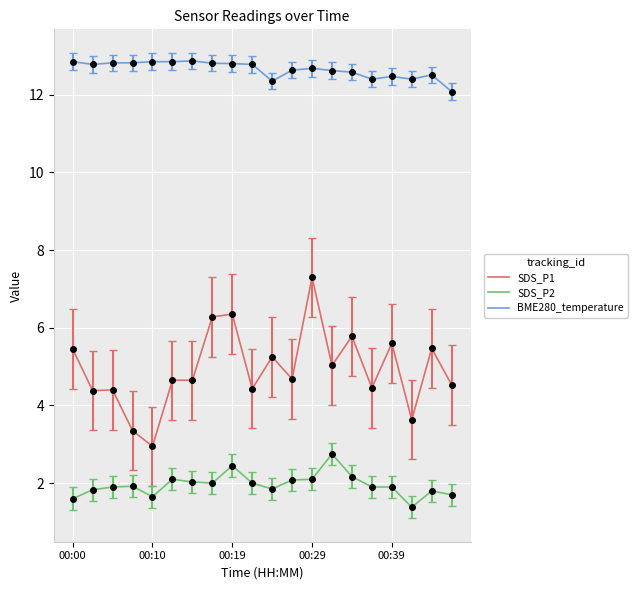

Is this an area chart (filled region under the line)?

No